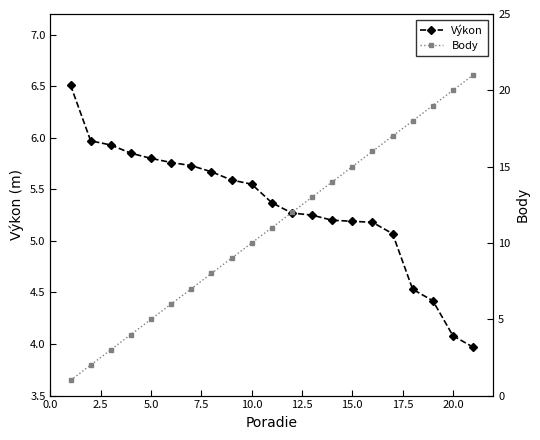

Which series has the largest total across all categories?

Body